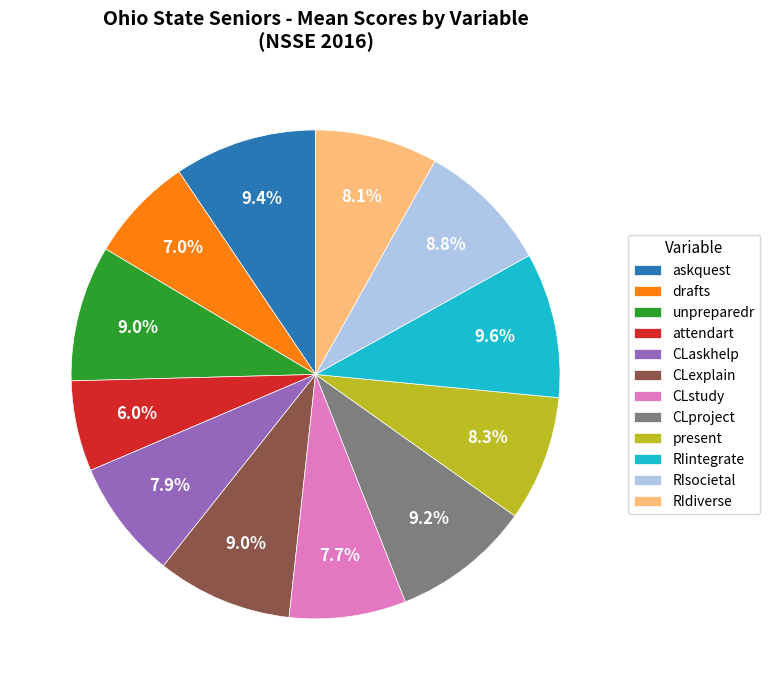

To the nearest percent, what is the average slice percentage?

8%